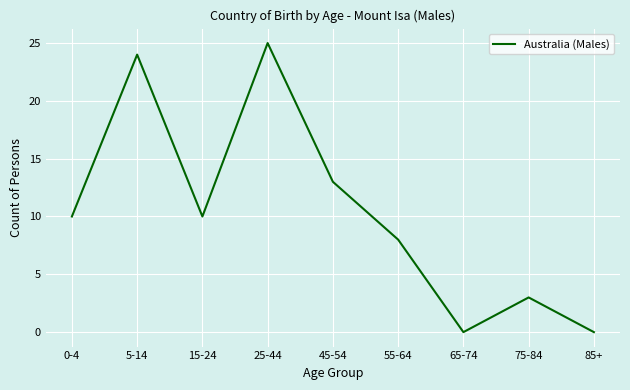

Reading left to right, list all the values displayed in this chart.

10	24	10	25	13	8	0	3	0